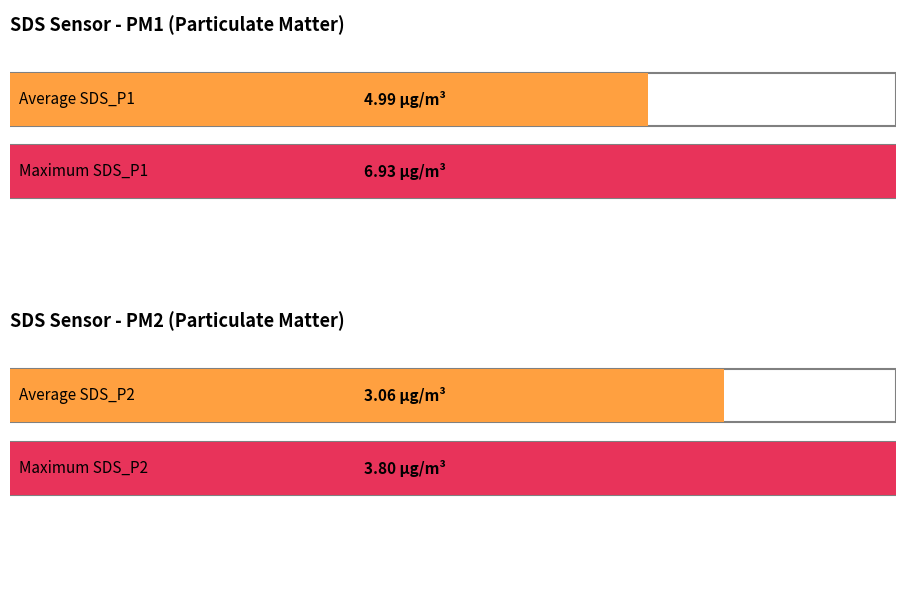

What is the value of the SDS_P2 bar at the 2nd from the left?

3.1